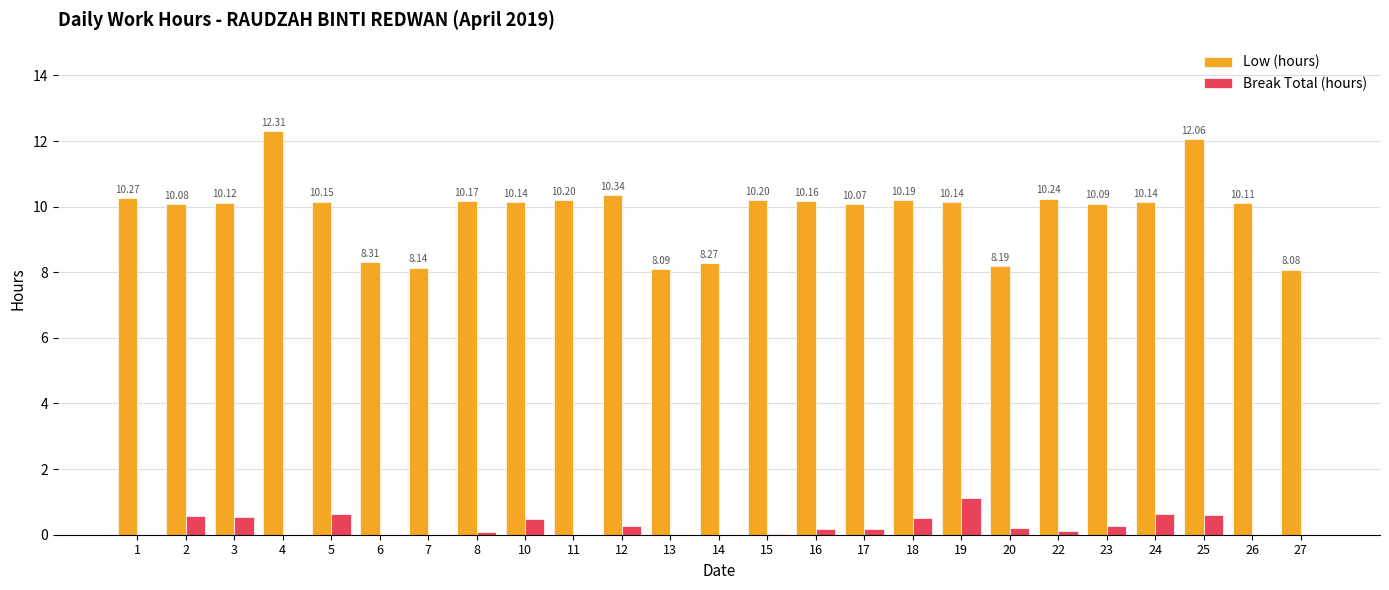

What is the sum of the Low (hours) values at 22 and 13?

18.3